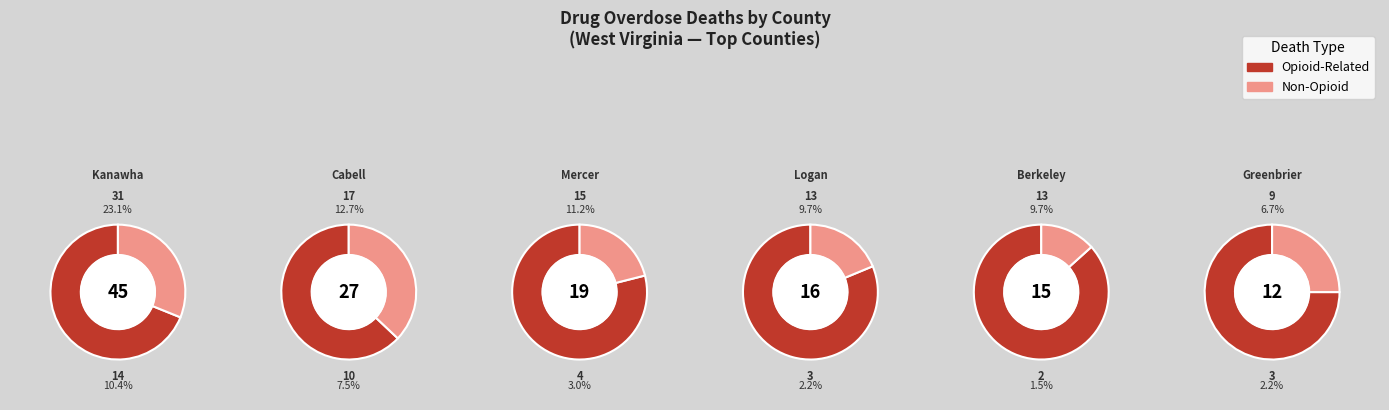

True or false: 11 accounts for 1% of the total.

False